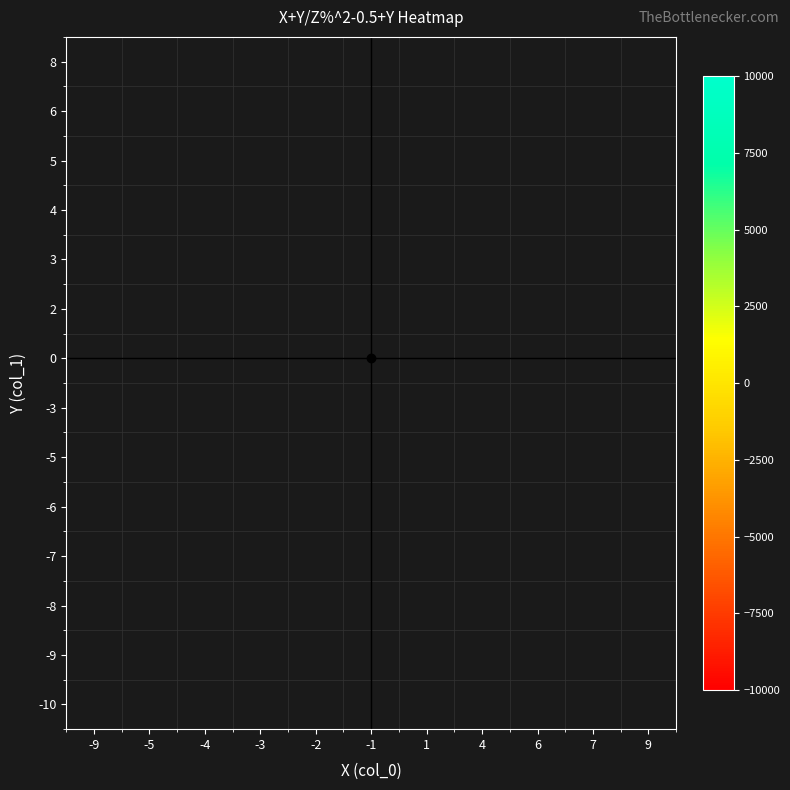

Which category has the highest value across all series?

-2